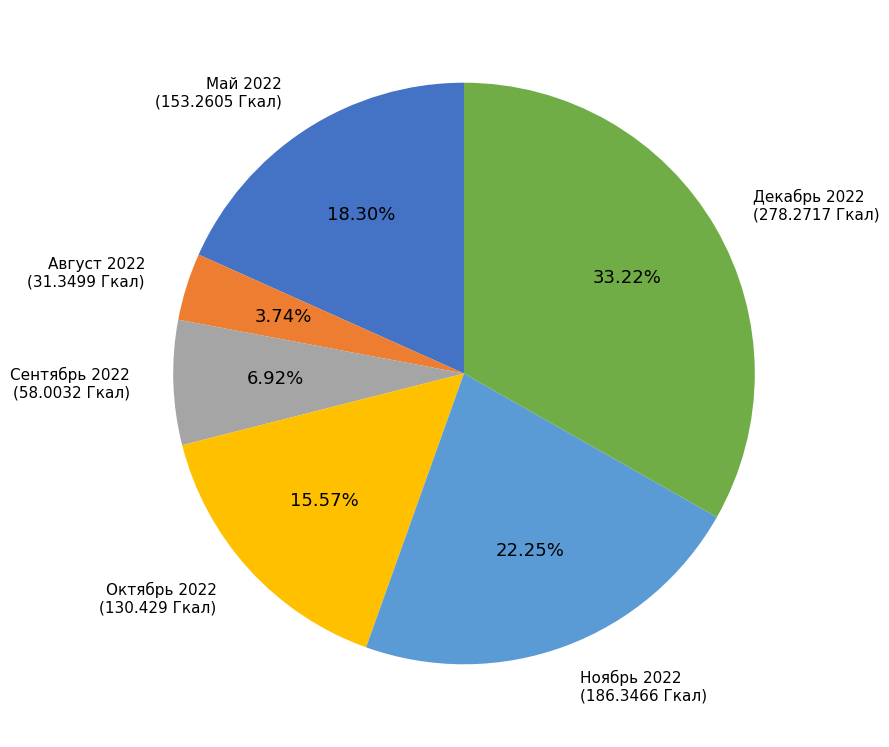

Does any single category account for the majority?

No